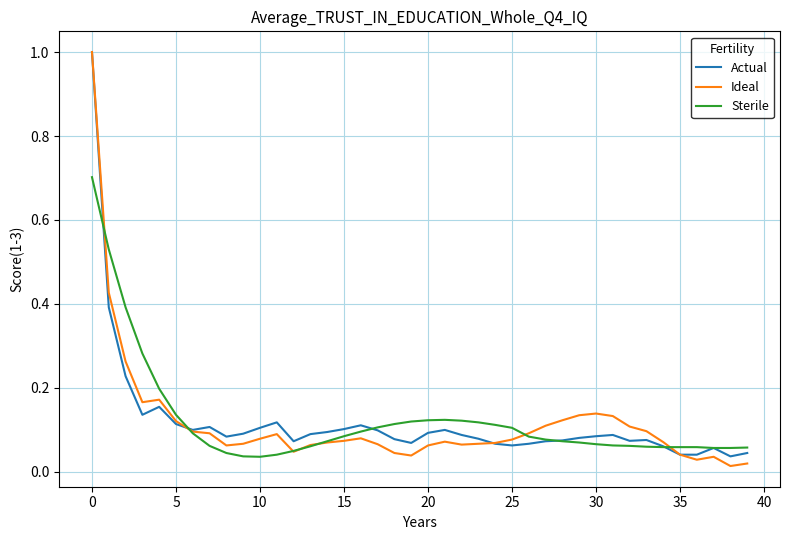

What is the maximum value shown in the chart?

1.0